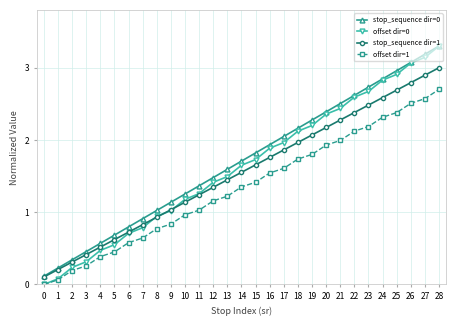

Which series has the largest total across all categories?

stop_sequence dir=0